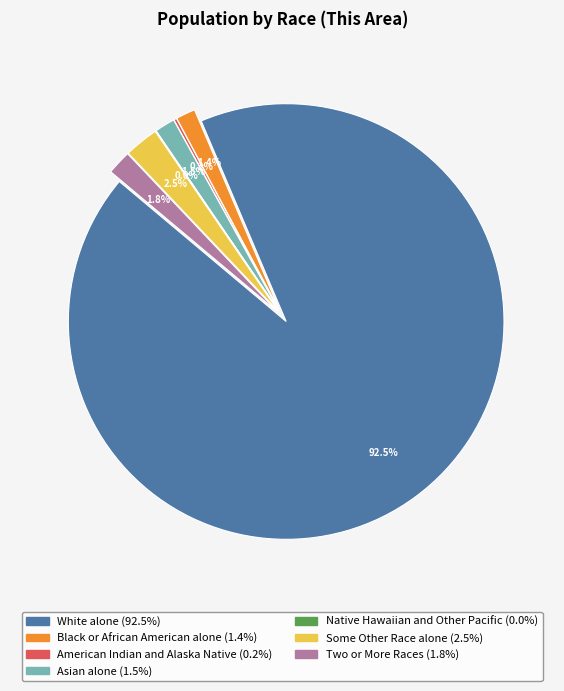

Does White alone account for over 50% of the chart?

Yes